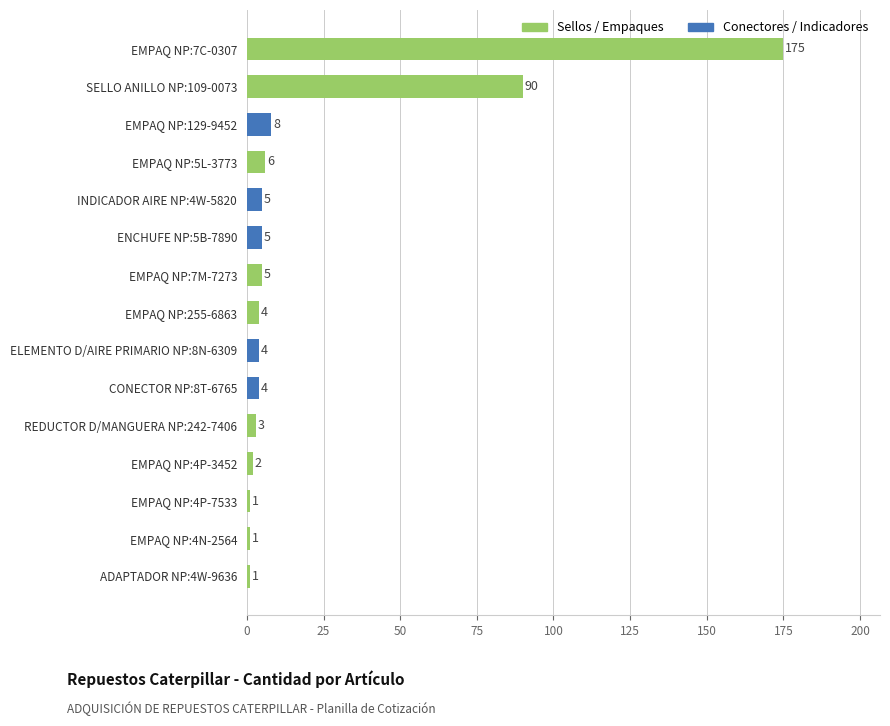

Which label corresponds to the largest value in the chart?

EMPAQ NP:7C-0307